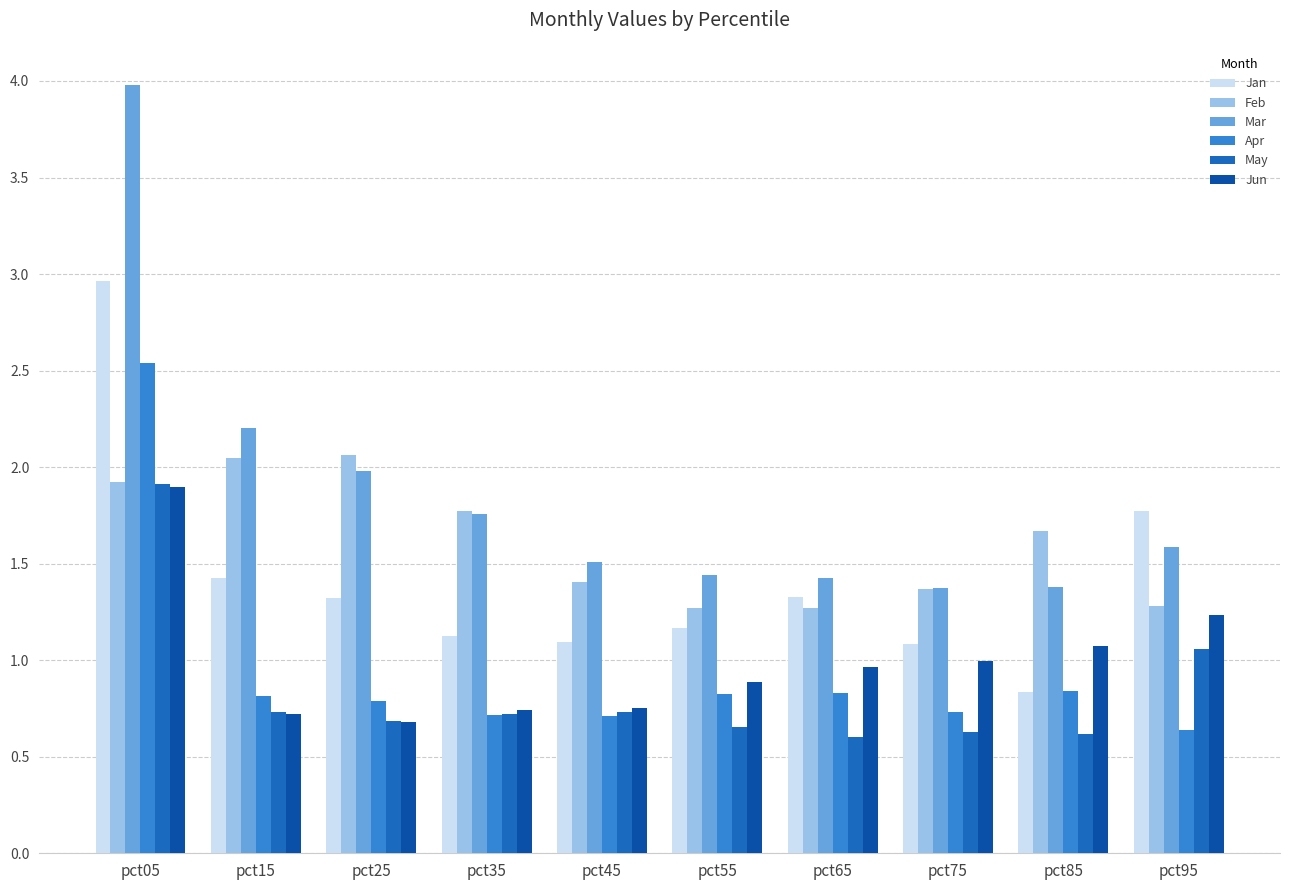

Reading right to left, transcribe all the data shown in this chart.

Jan: pct95=1.8	pct85=0.8	pct75=1.1	pct65=1.3	pct55=1.2	pct45=1.1	pct35=1.1	pct25=1.3	pct15=1.4	pct05=3.0
Feb: pct95=1.3	pct85=1.7	pct75=1.4	pct65=1.3	pct55=1.3	pct45=1.4	pct35=1.8	pct25=2.1	pct15=2.0	pct05=1.9
Mar: pct95=1.6	pct85=1.4	pct75=1.4	pct65=1.4	pct55=1.4	pct45=1.5	pct35=1.8	pct25=2.0	pct15=2.2	pct05=4.0
Apr: pct95=0.6	pct85=0.8	pct75=0.7	pct65=0.8	pct55=0.8	pct45=0.7	pct35=0.7	pct25=0.8	pct15=0.8	pct05=2.5
May: pct95=1.1	pct85=0.6	pct75=0.6	pct65=0.6	pct55=0.7	pct45=0.7	pct35=0.7	pct25=0.7	pct15=0.7	pct05=1.9
Jun: pct95=1.2	pct85=1.1	pct75=1.0	pct65=1.0	pct55=0.9	pct45=0.8	pct35=0.7	pct25=0.7	pct15=0.7	pct05=1.9